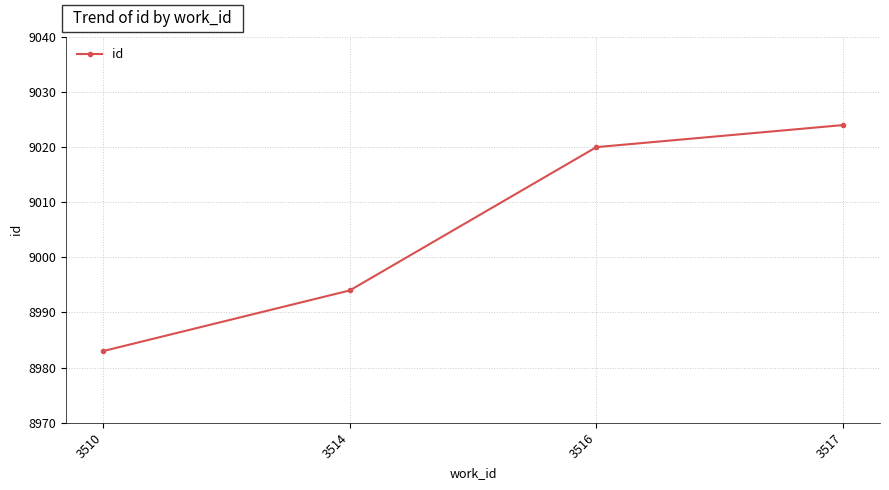

True or false: the data shows 13888 at 3514.

False